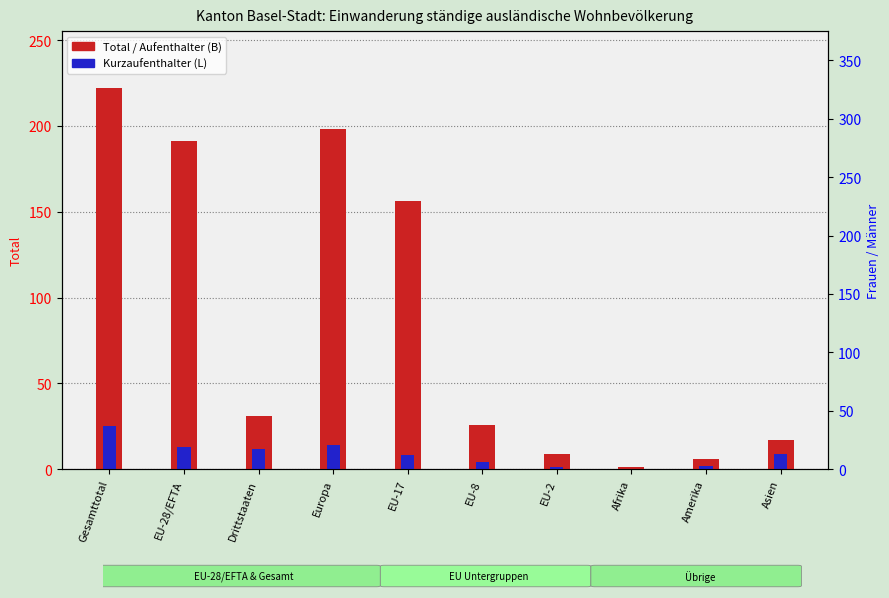

What is the average value of the Total (Gesamt) series?

86